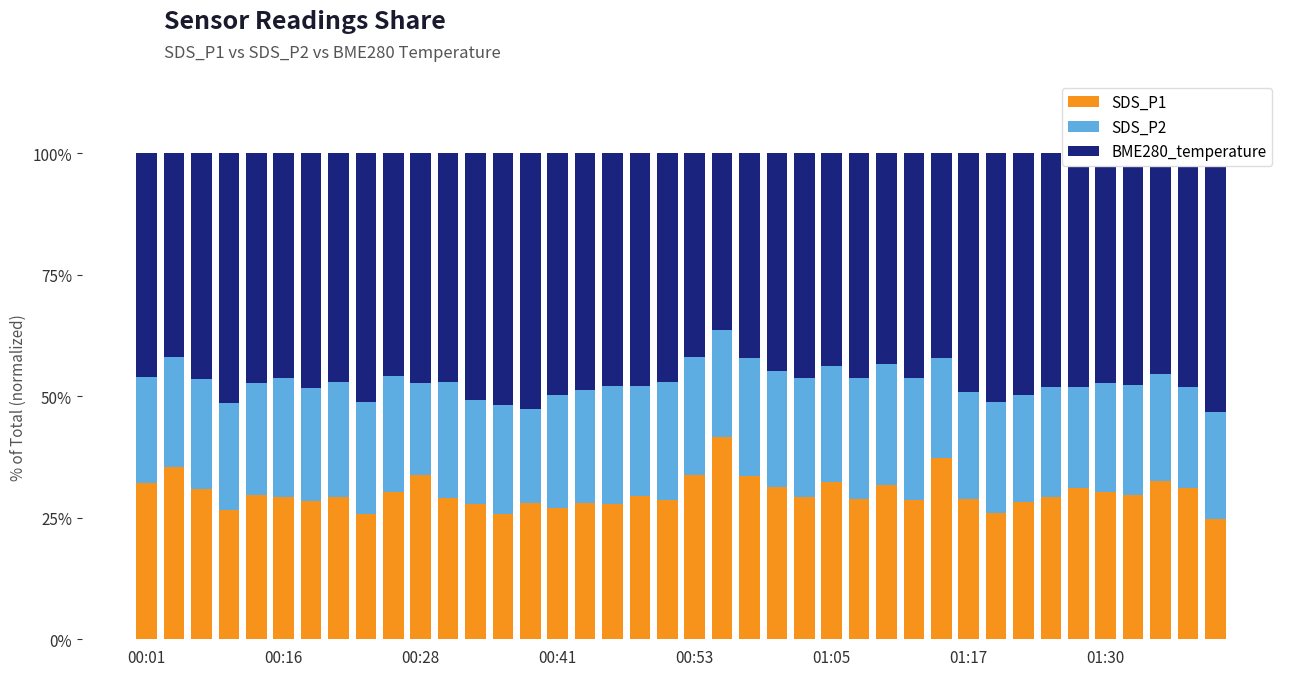

What is the label of the 14th bar from the right?

26